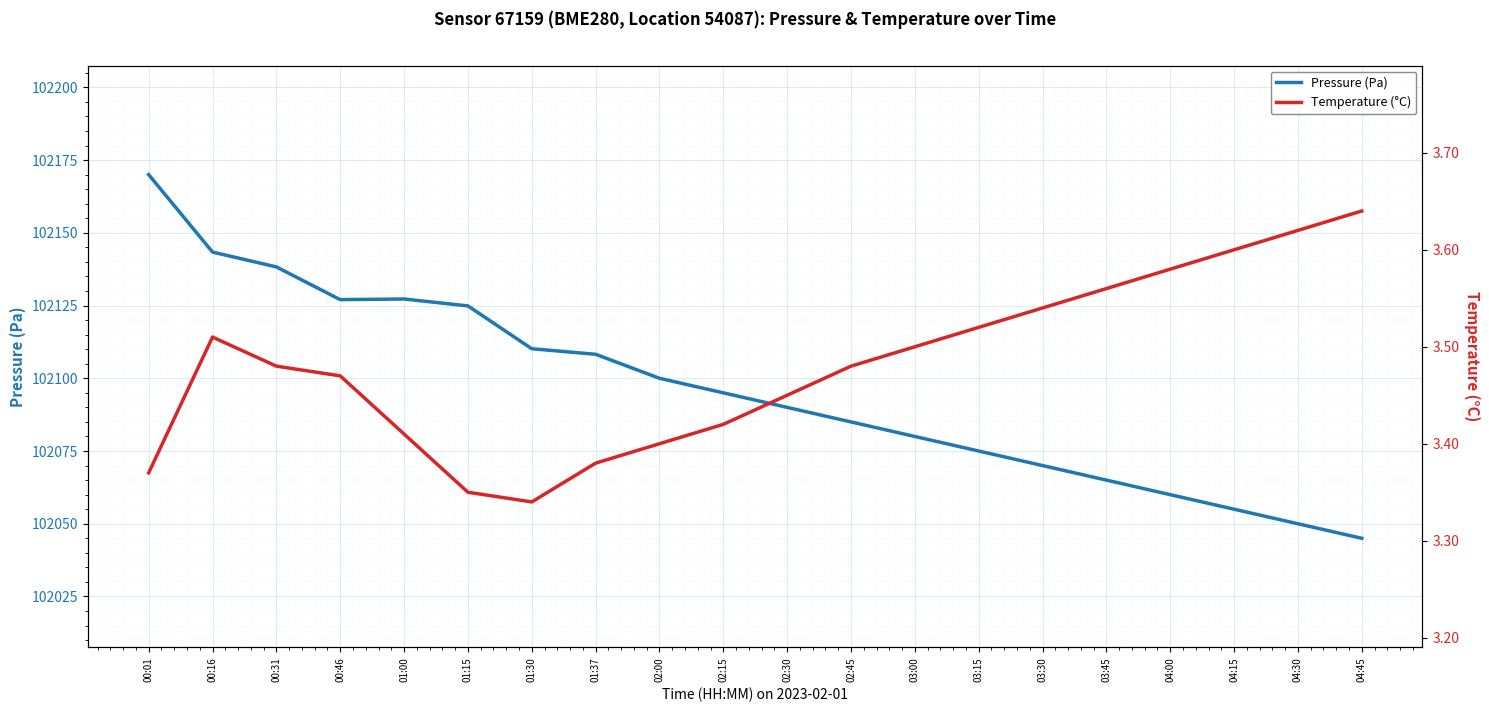

In Temperature (°C), how many points are higher than both neighbors (excluding endpoints)?

1